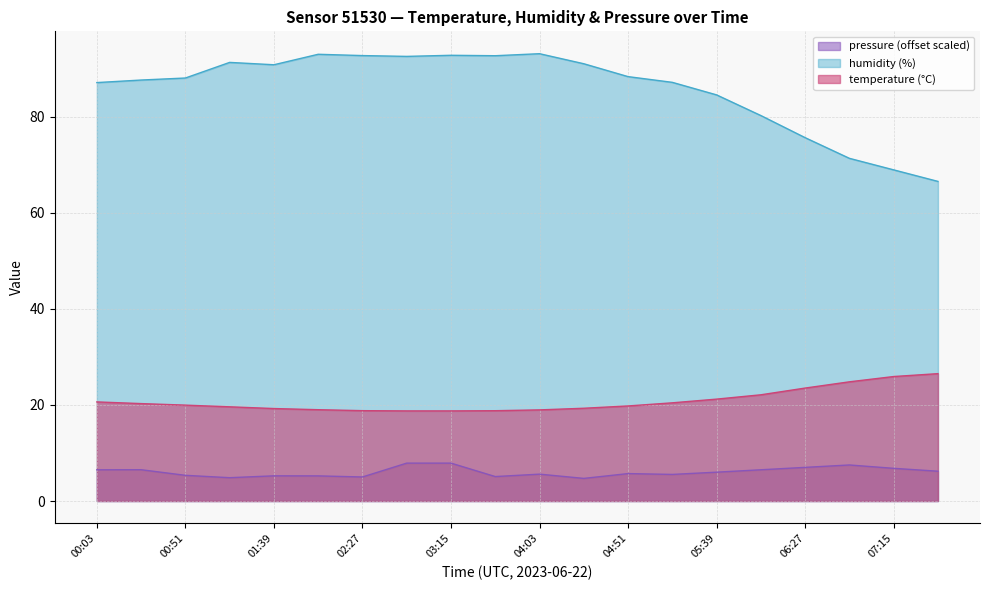

True or false: pressure and humidity intersect in this chart.

False